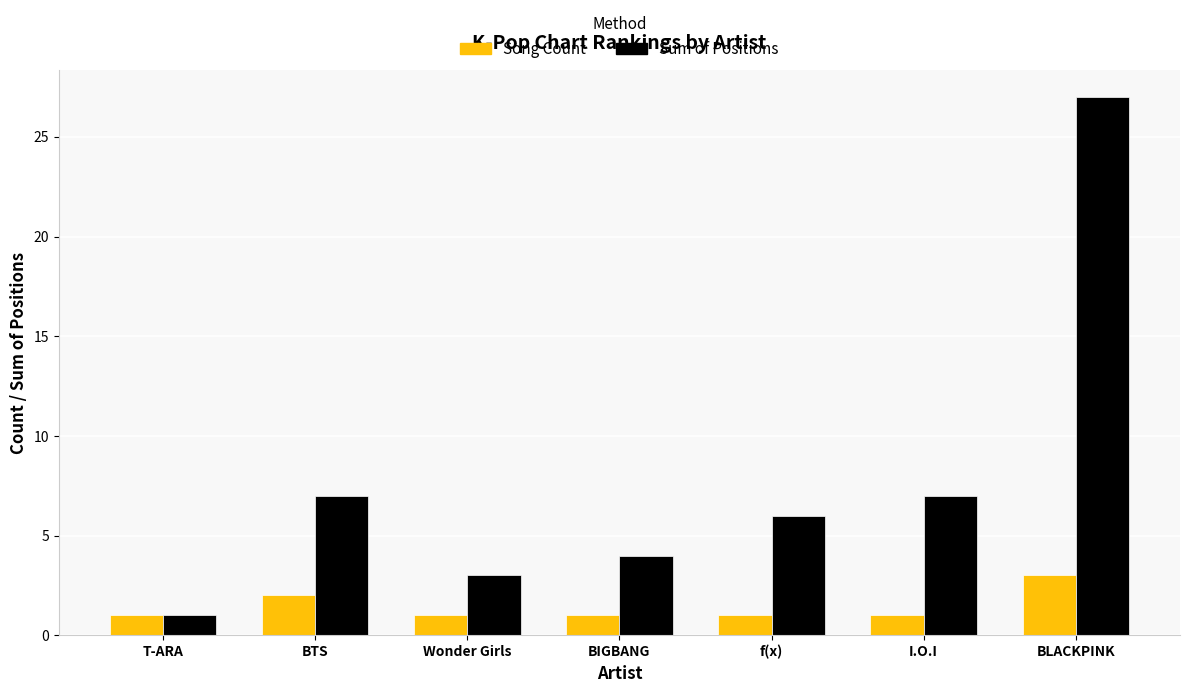

Where does the Sum of Positions series first go above 6?

BTS